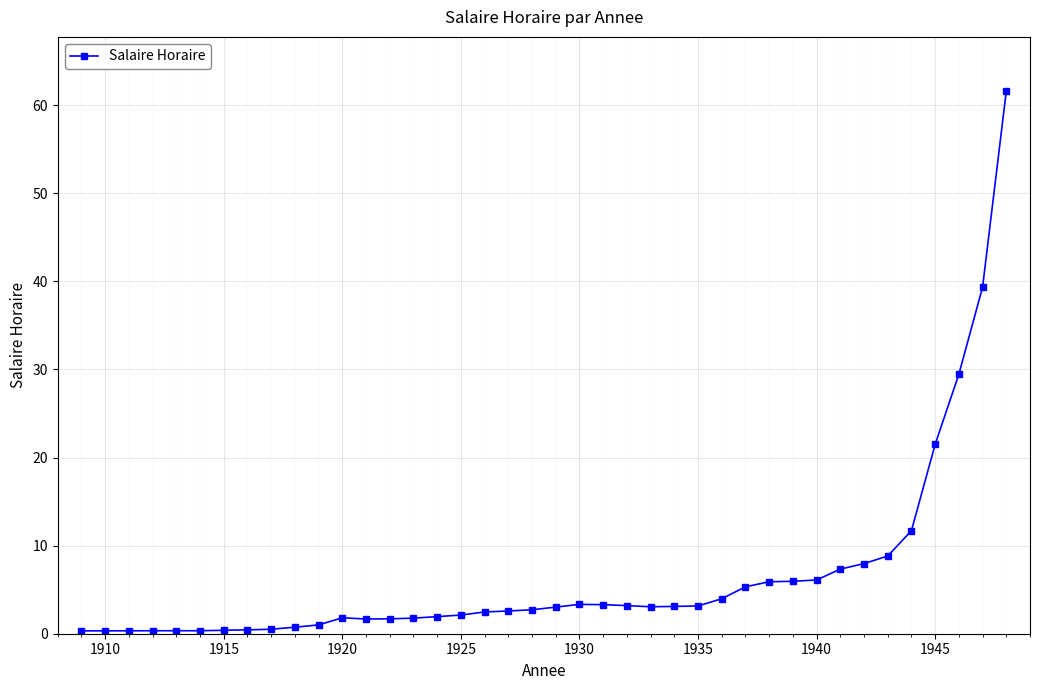

What is the greatest value displayed?

61.6